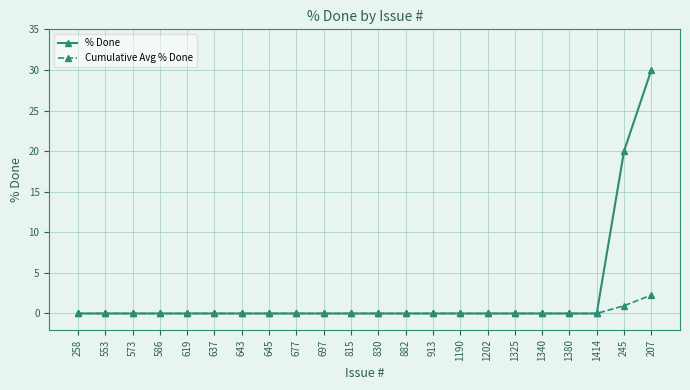

The % Done series shows -15.6 at 619. True or false?

False